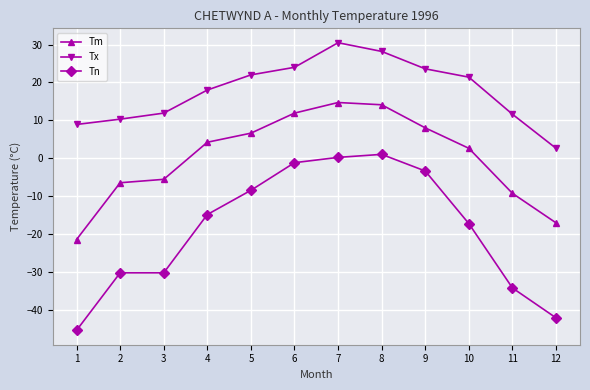

Which series has the largest total across all categories?

Tx